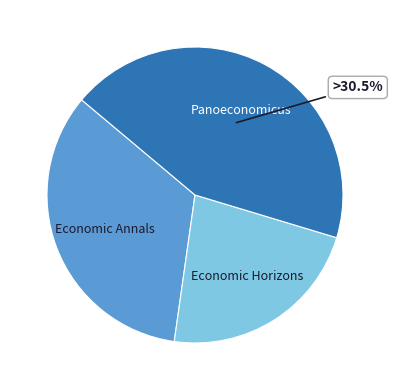

Which category has the smallest portion of the pie?

Economic Horizons